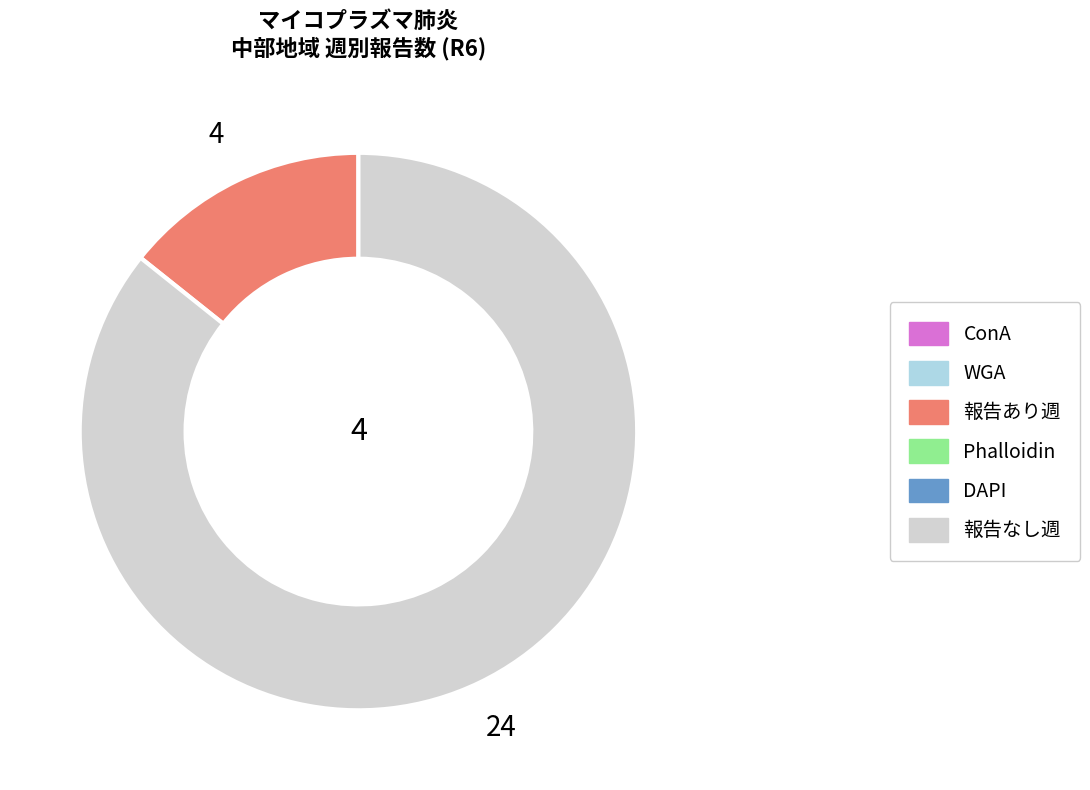

Is there a majority slice in this chart?

Yes